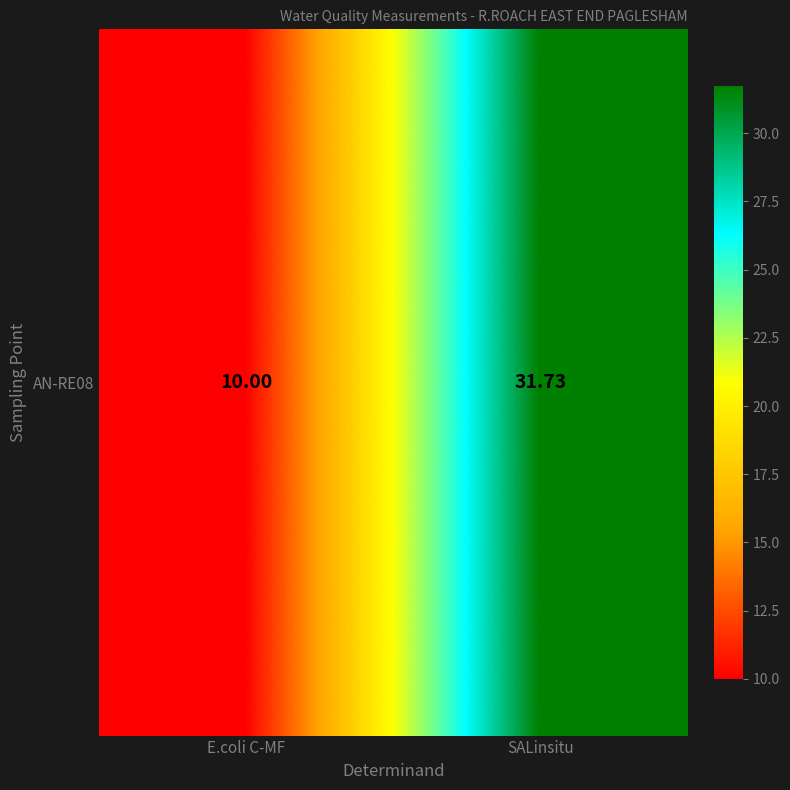

What is the sum of all values?

41.7